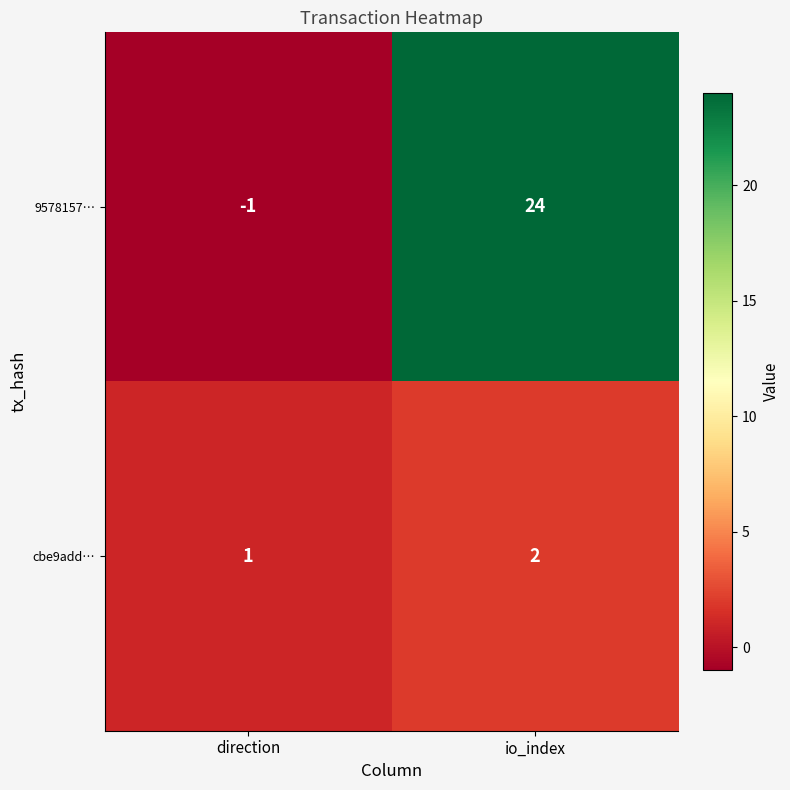

Where is 9578157… nearest to the value 11?

direction